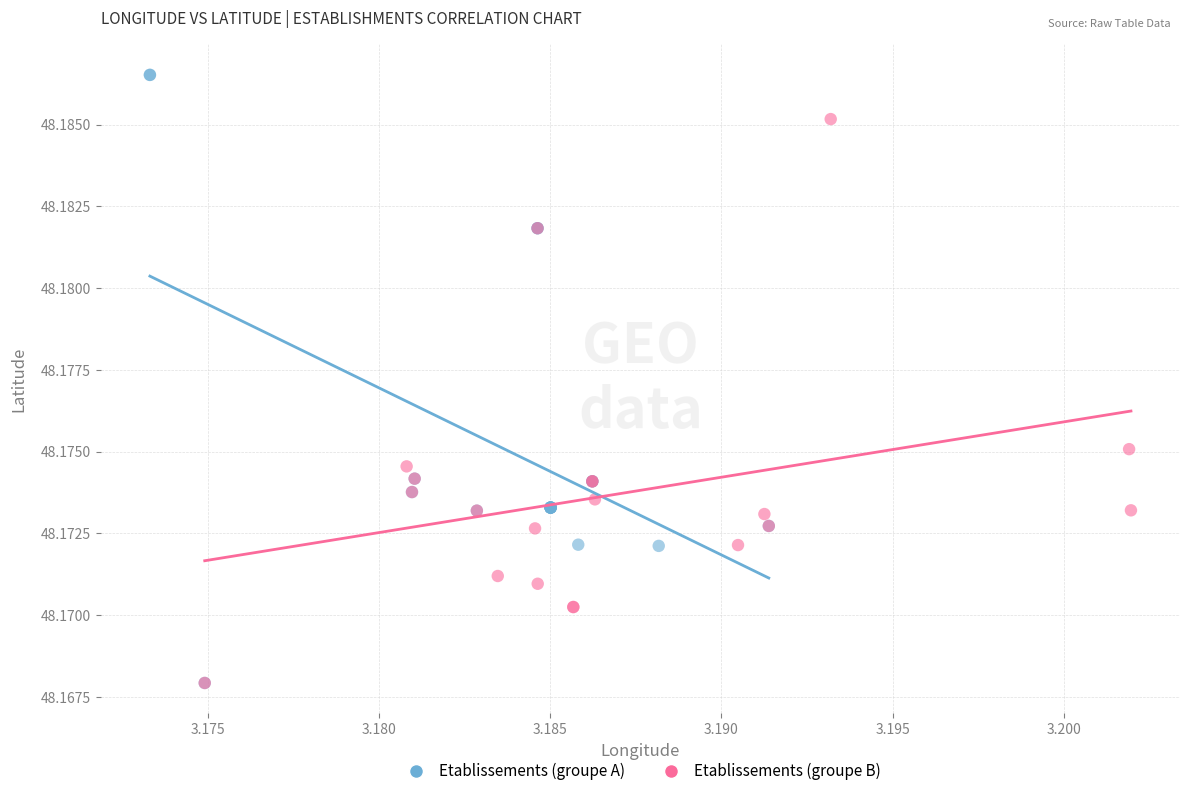

Which series has the largest Y range (max minus min)?

Etablissements (groupe A)